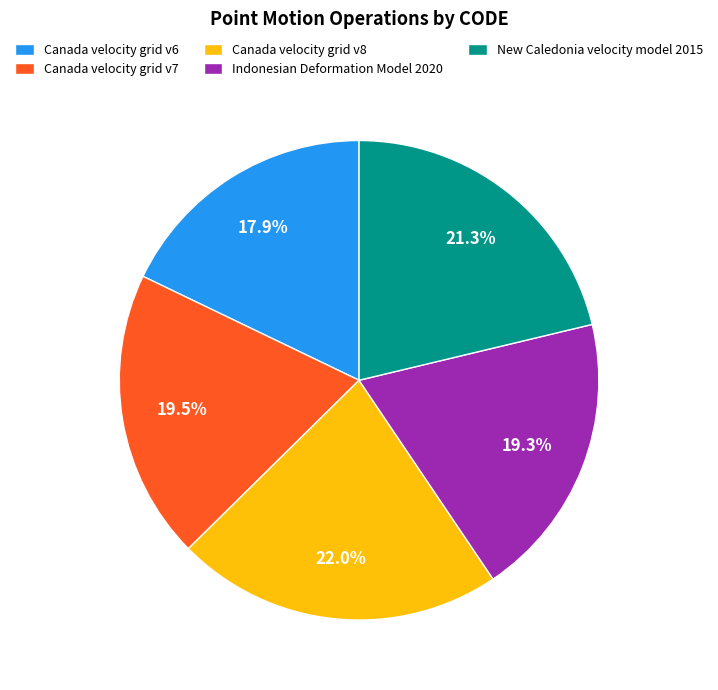

To the nearest percent, what portion does Indonesian Deformation Model 2020 represent?

19%